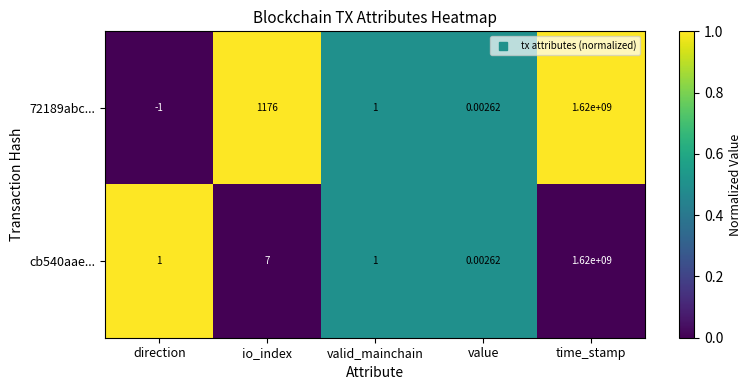

Is the value of cb540aae... at io_index greater than the value of 72189abc... at valid_mainchain?

Yes